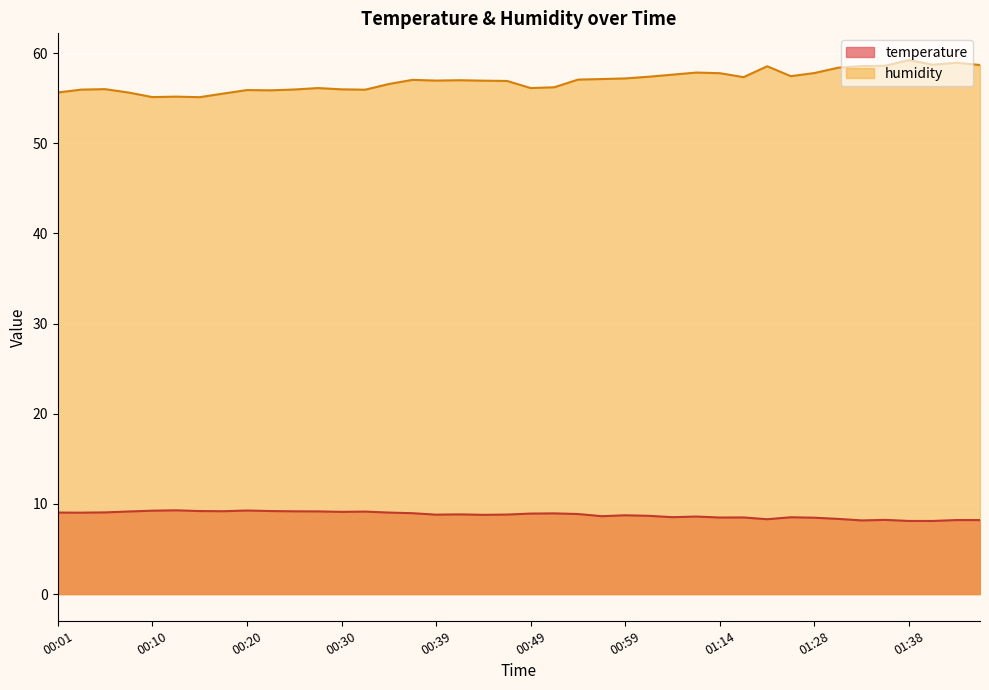

Where is humidity nearest to the value 57?

00:42